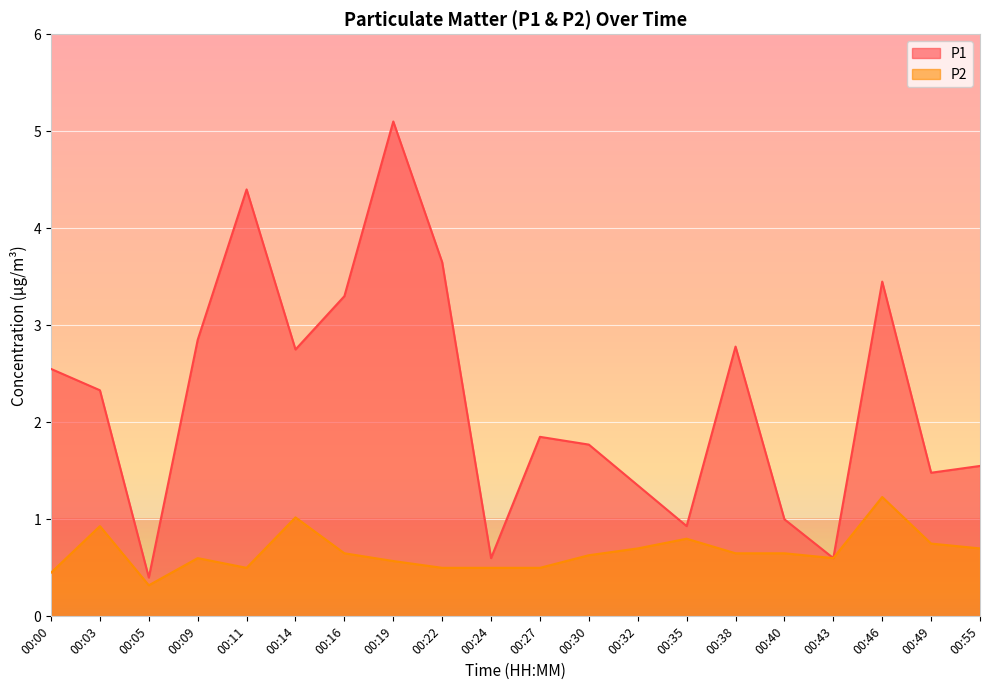

At which category does P2 reach its first local valley?

00:05